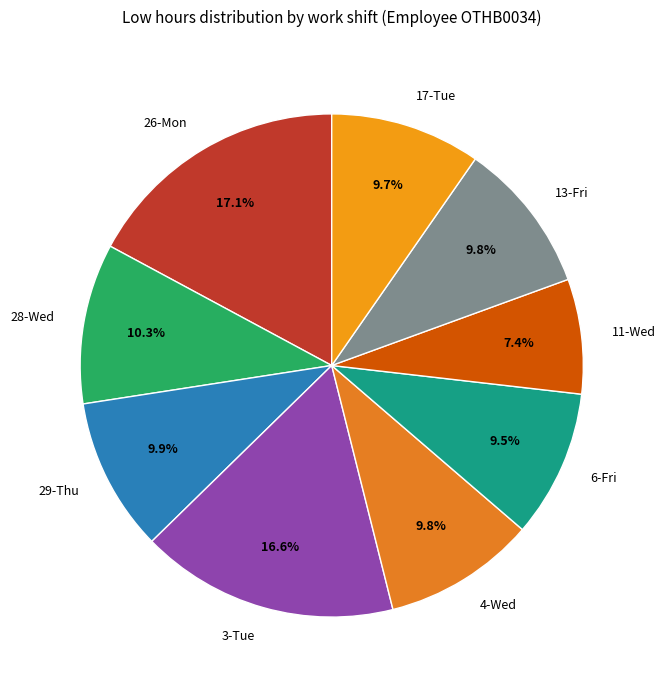

Combined, what portion of the pie is 28-Wed and 6-Fri?

19.8%